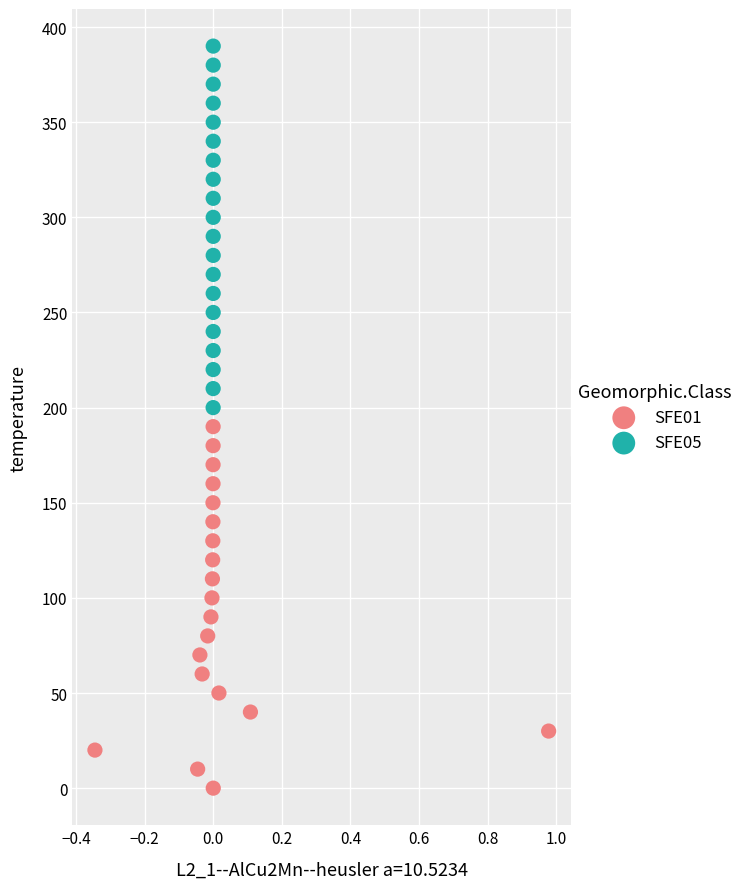

Which series contains the lowest Y value?

SFE01